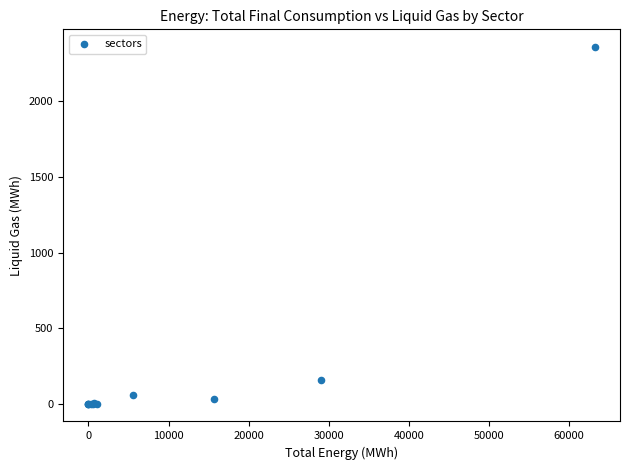

What Y value in the scatter plot is closest to 1179?

157.8